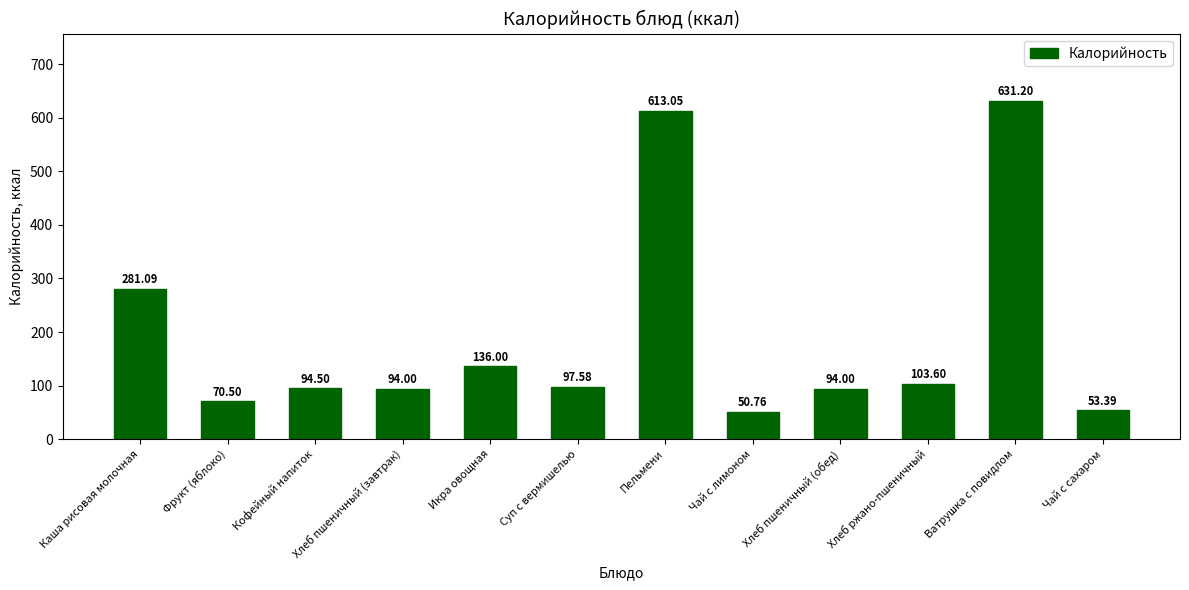

What is the ratio of the value at Хлеб ржано-пшеничный to the value at Ватрушка с повидлом?

0.2